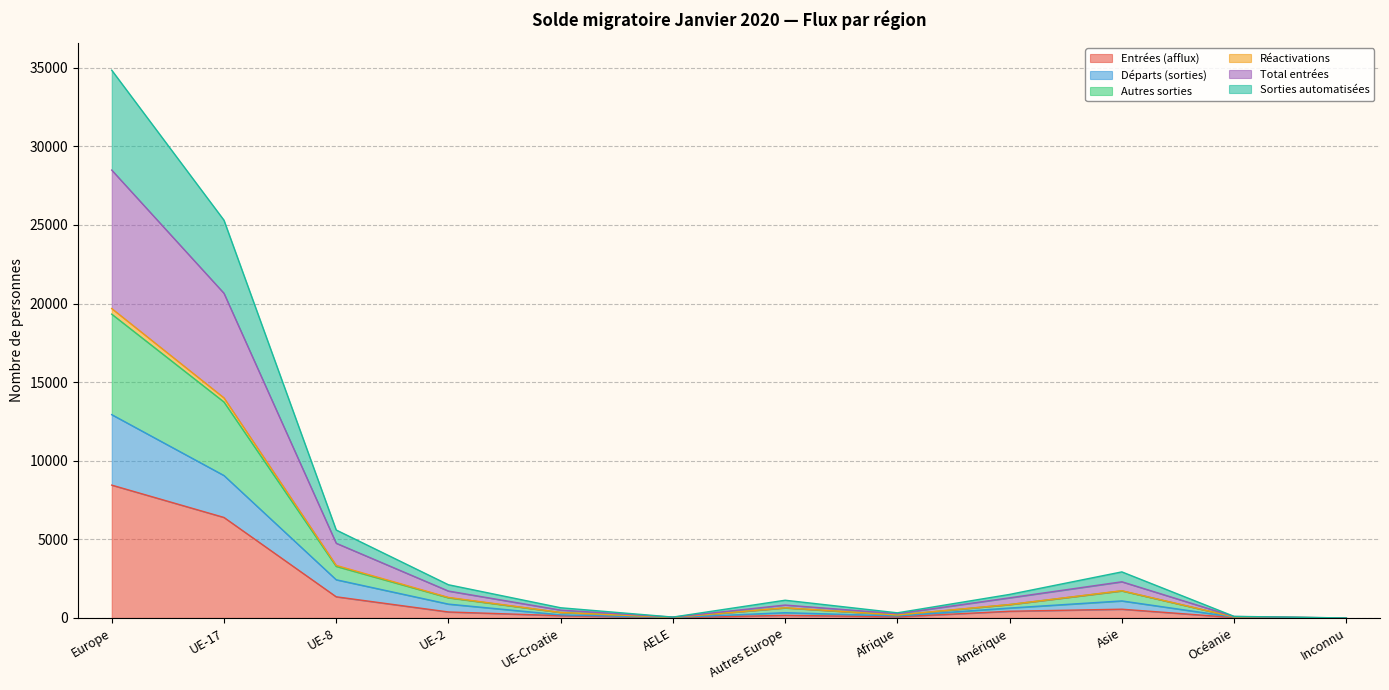

How many positive values does the Réactivations series have?

11